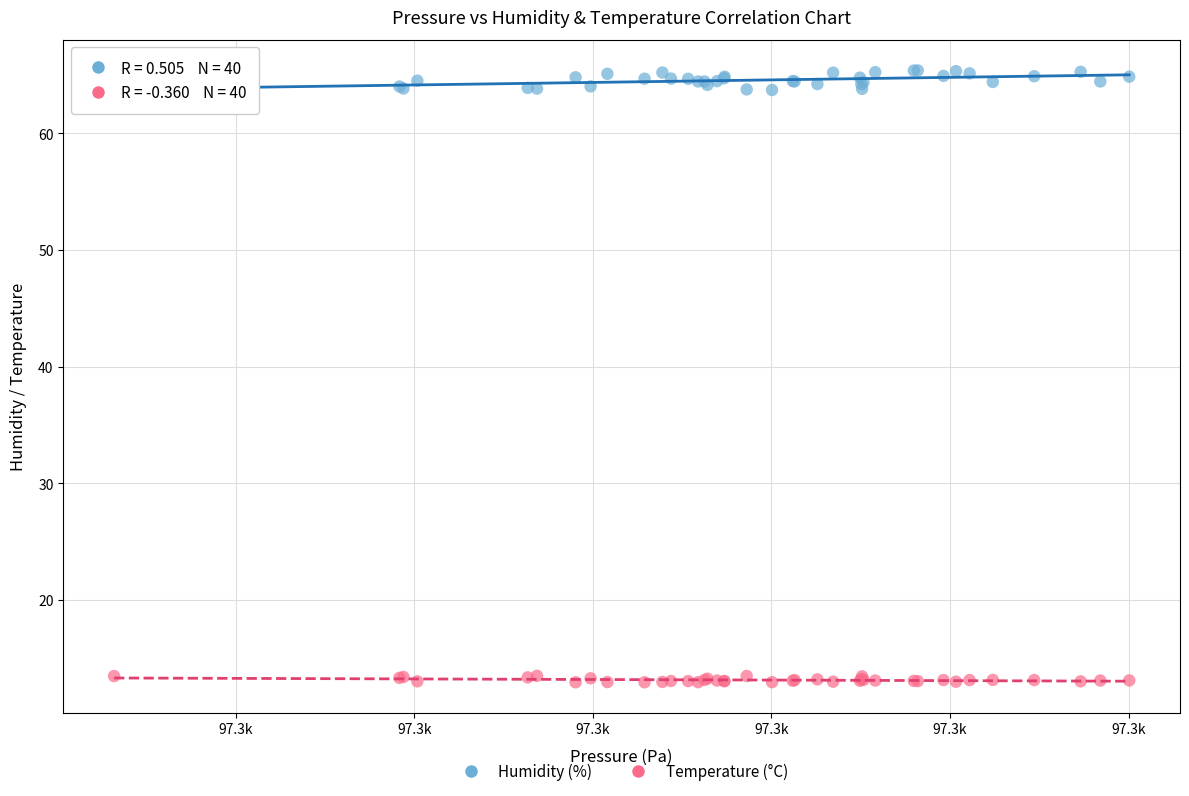

What are all the series names shown in the legend?

Humidity (%), Temperature (°C)